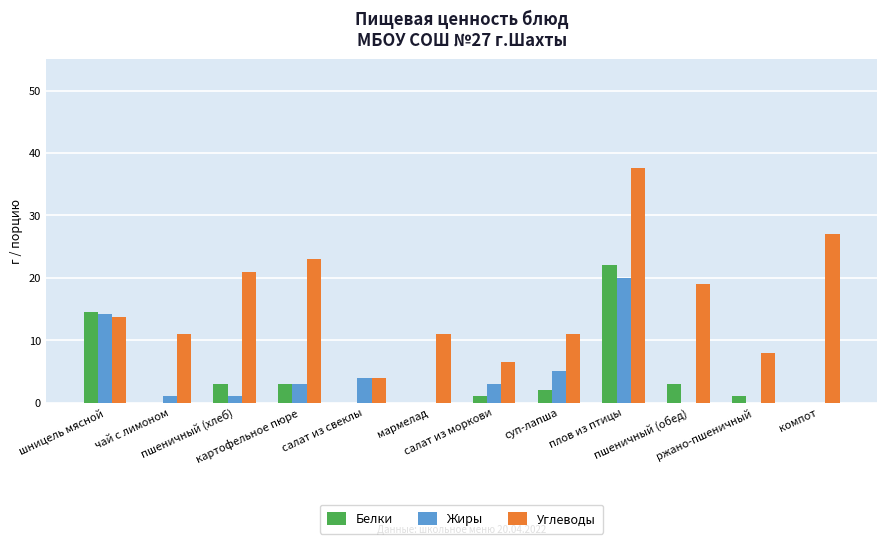

What is the sum of the Жиры values at салат из моркови and пшеничный (хлеб)?

4.0